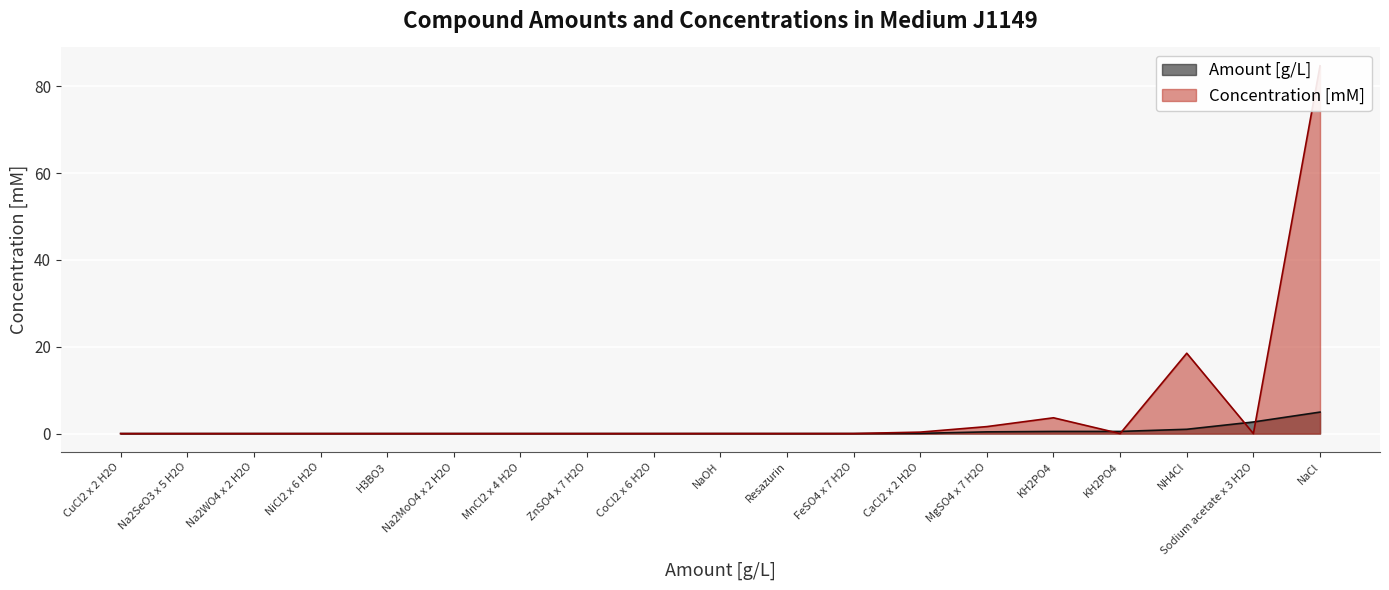

Which category has the lowest value in the Amount [g/L] series?

CuCl2 x 2 H2O